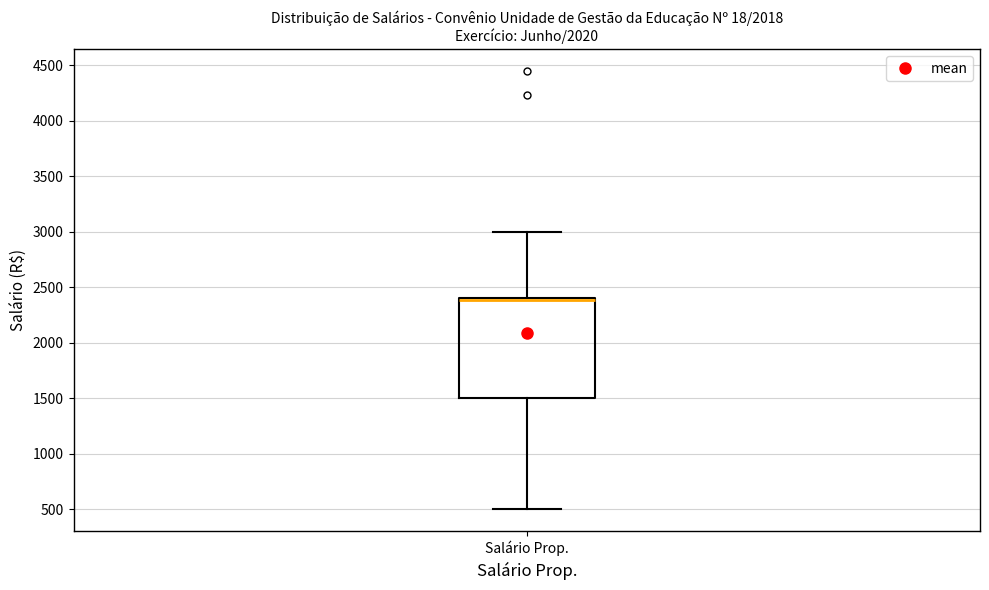

Read this box plot against the y-axis: the position of the median line, the range covered by the box, and the ends of both whiskers. The values are not printed on the chart, so give them approximately, as read against the axis.

median 2400 (just below the box's upper edge), box 1500 to 2400, whiskers 500 to 3000